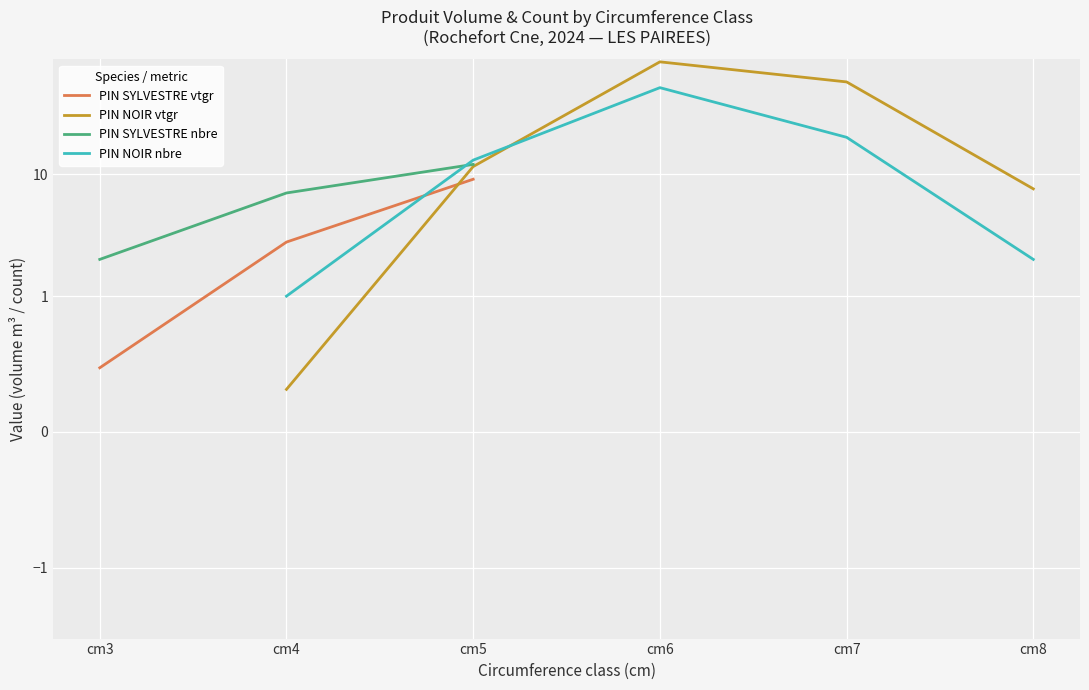

What value does the PIN NOIR nbre series have at cm6?

51.0